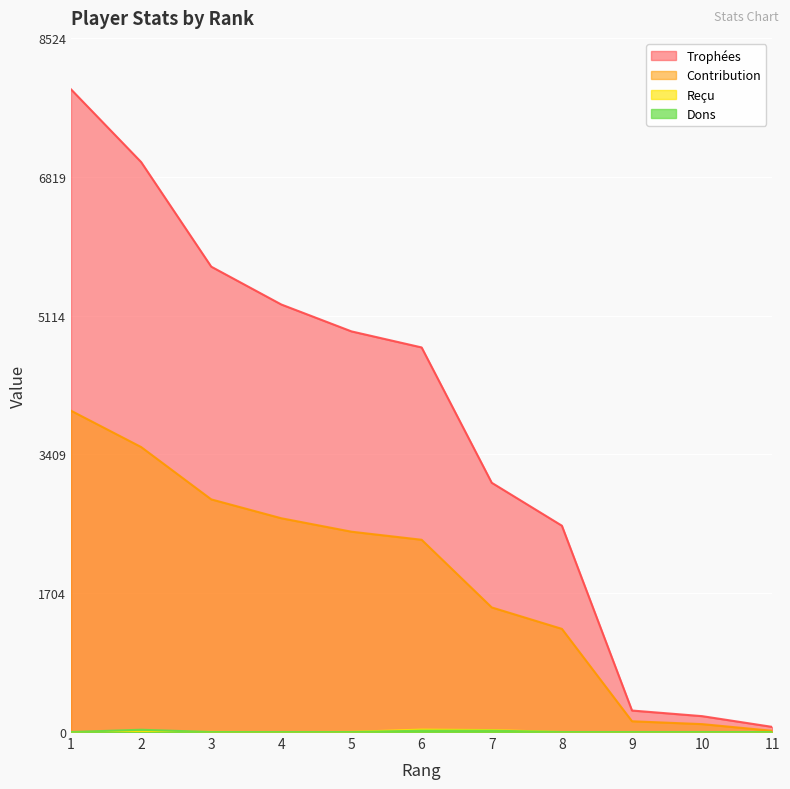

What is the highest value of the Dons series?

28